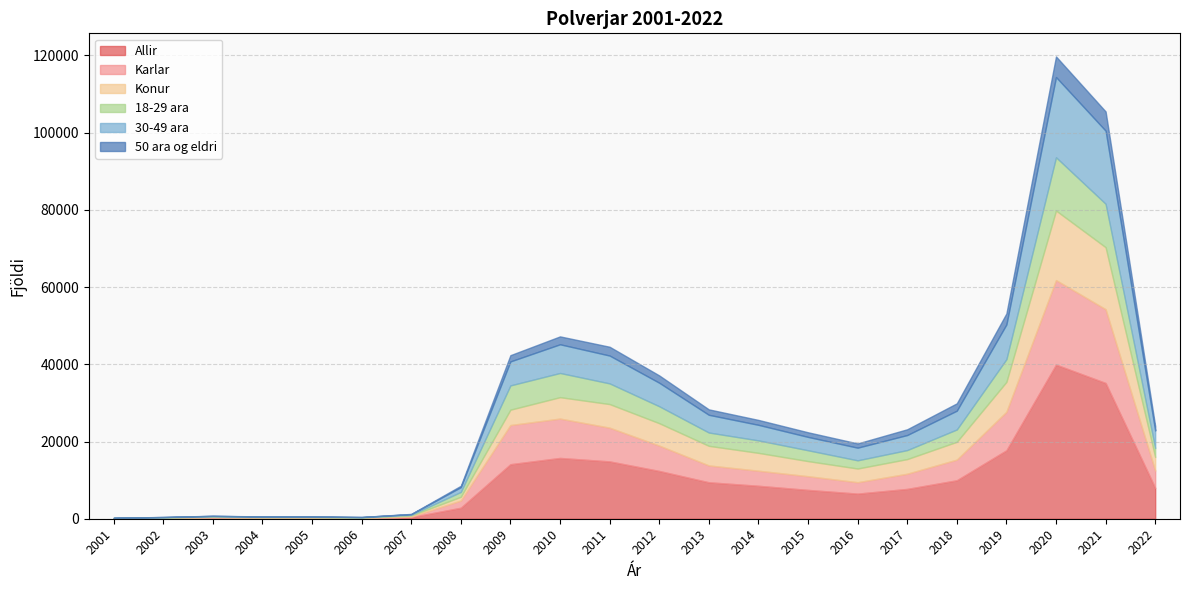

True or false: 30-49 ara and Konur cross at least once.

False